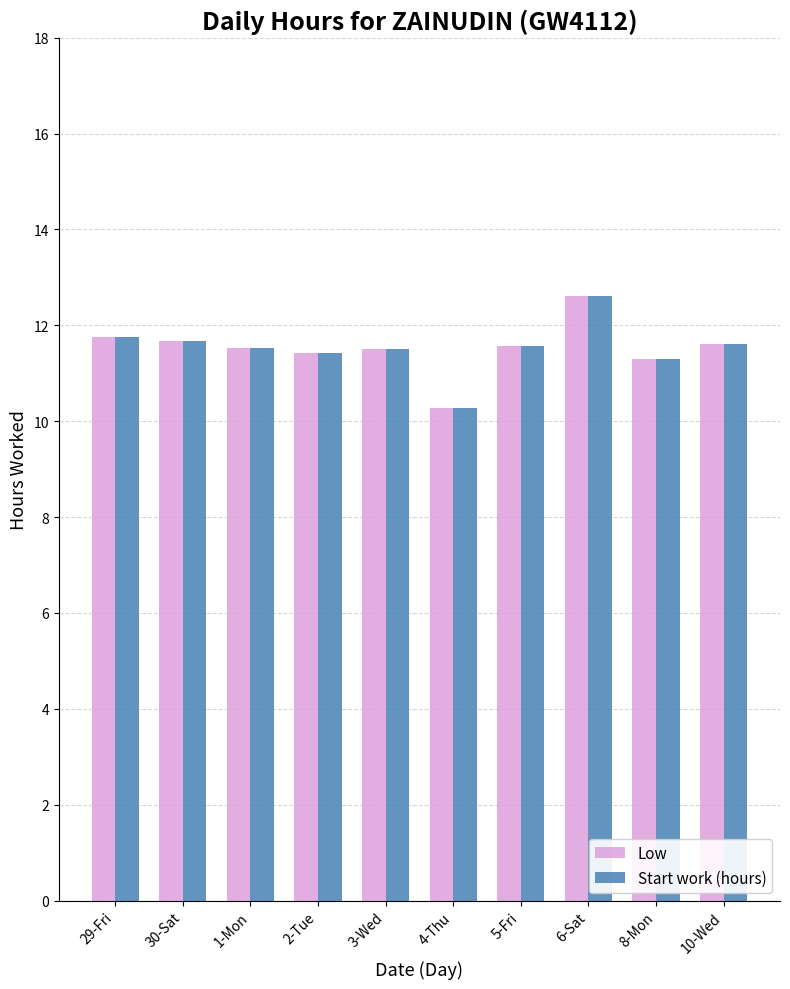

What are all the series names shown in the legend?

Low, Start work (hours)